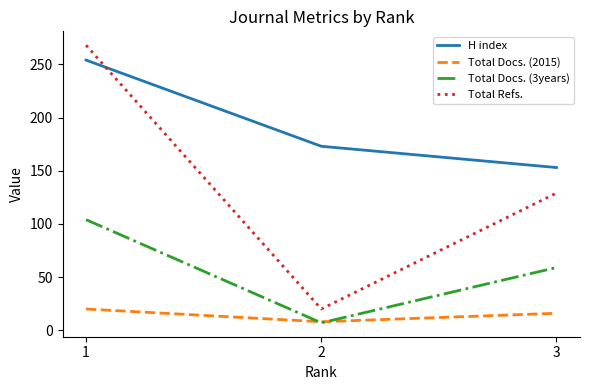

Between 1 and 3, which series saw the biggest shift?

Total Refs.